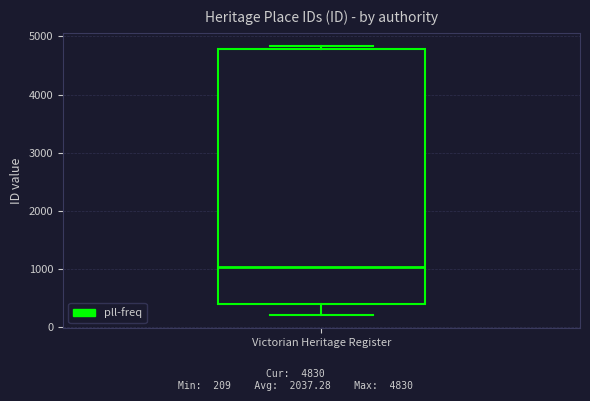

Where does the median line of the box for Victorian Heritage Register sit on the y-axis? The values are not printed on the chart, so give them approximately, as read against the axis.

1000